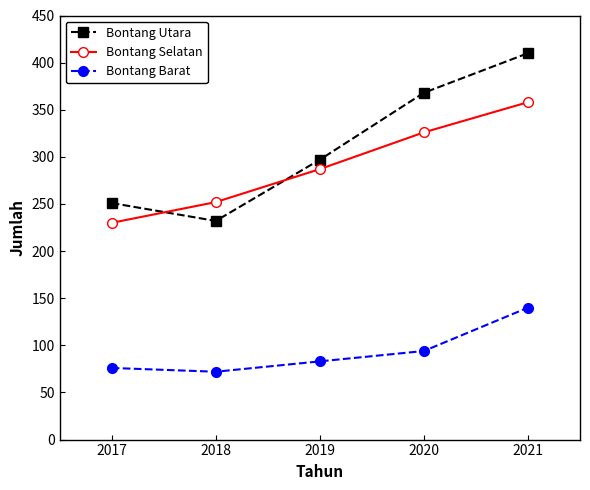

At which category is the sum across all series the highest?

2021